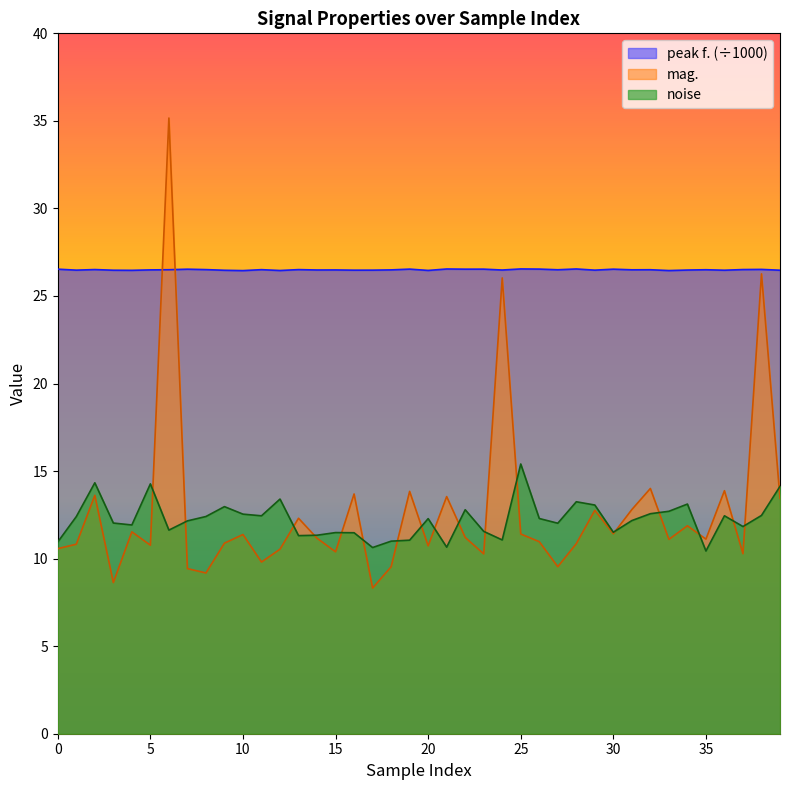

At how many categories does at least one series exceed 9?

40